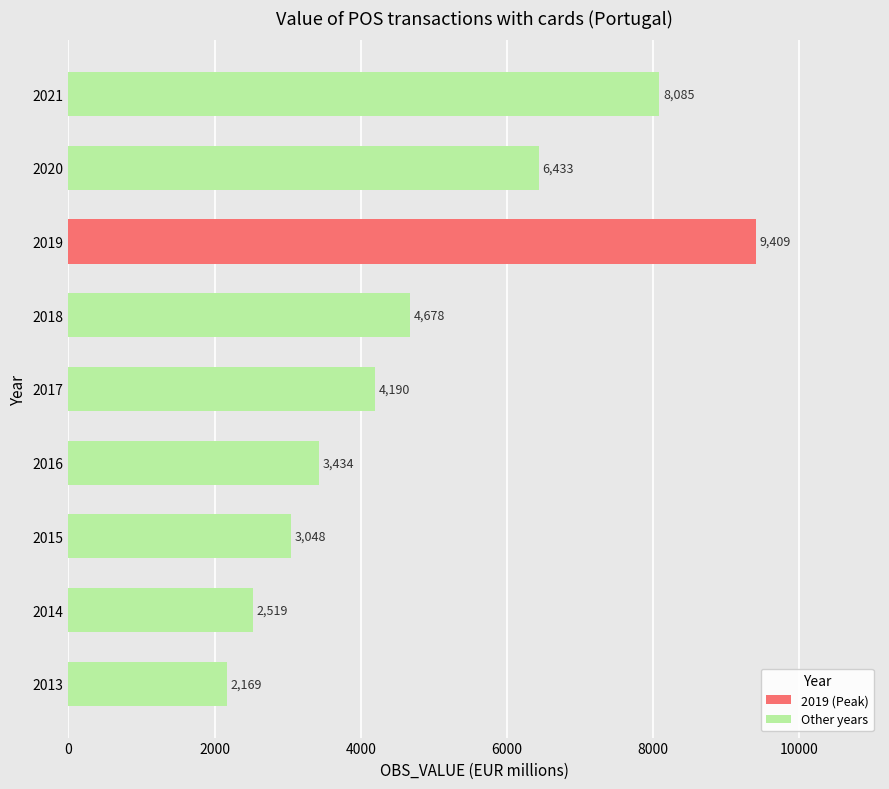

At which label is Other years closest to 5127?

2018